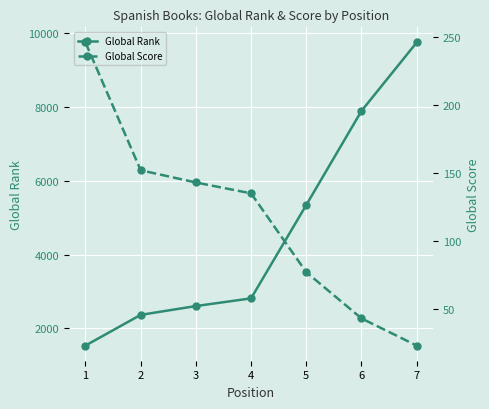

At how many categories does at least one series exceed 7039?

2